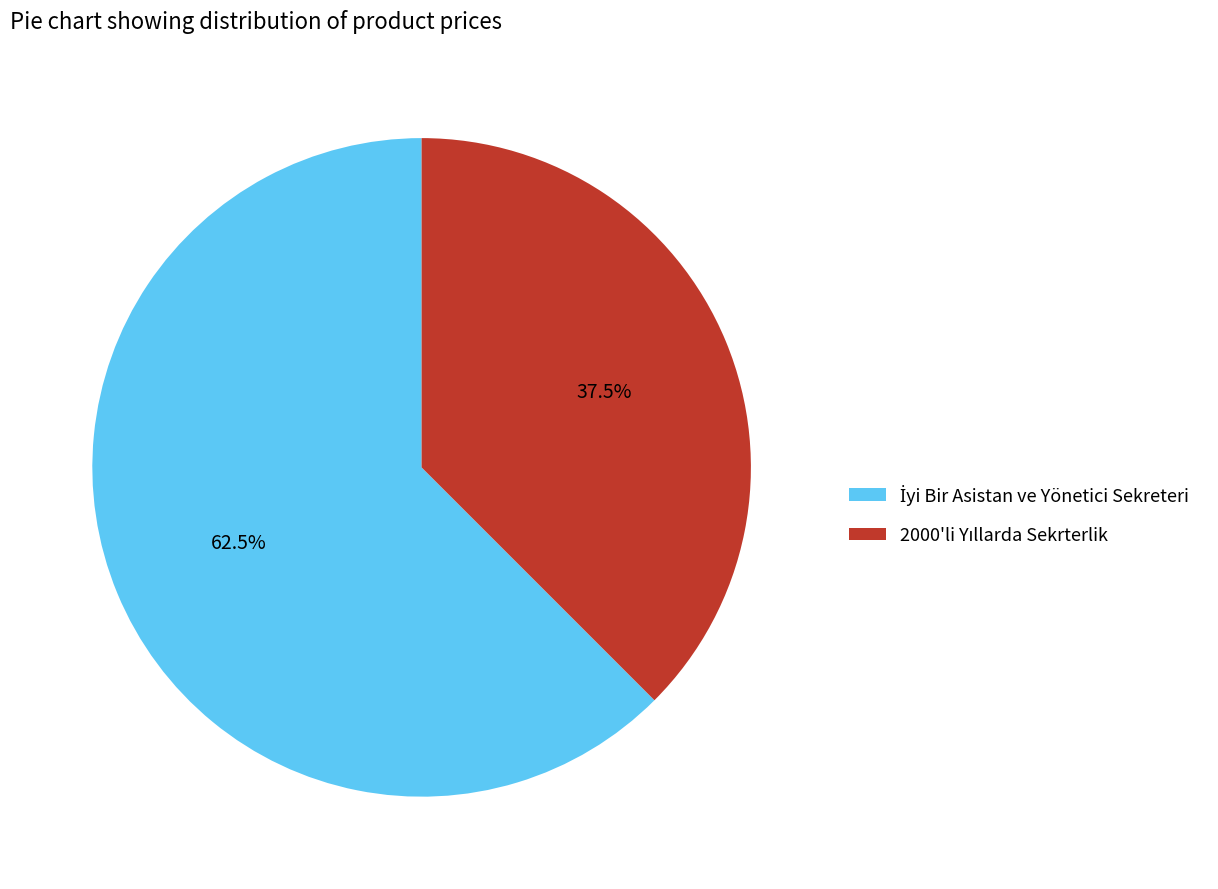

Is there a majority slice in this chart?

Yes